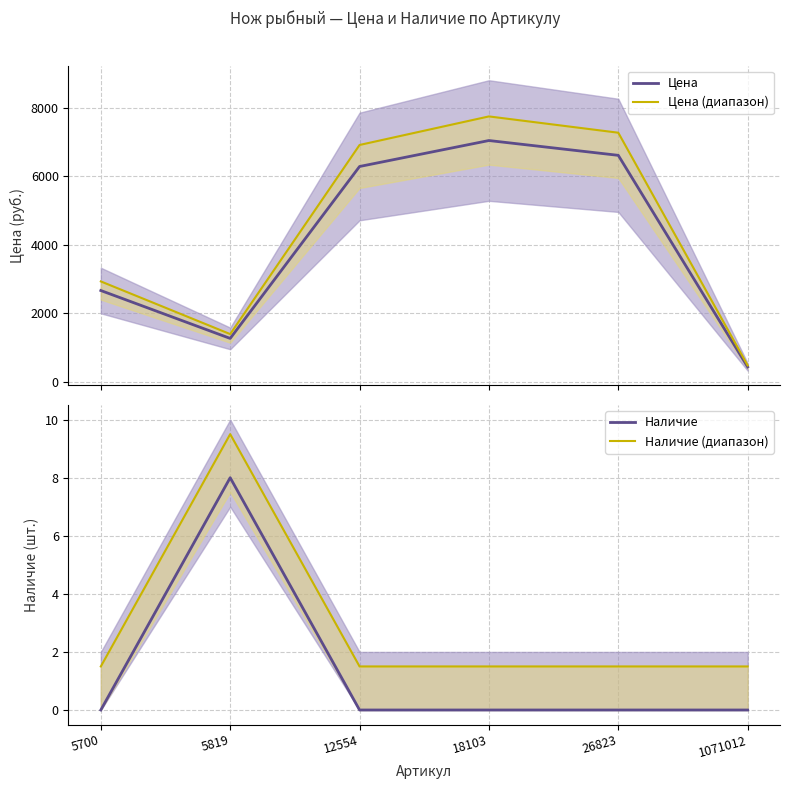

True or false: Цена has more than 0 interior local peaks.

True